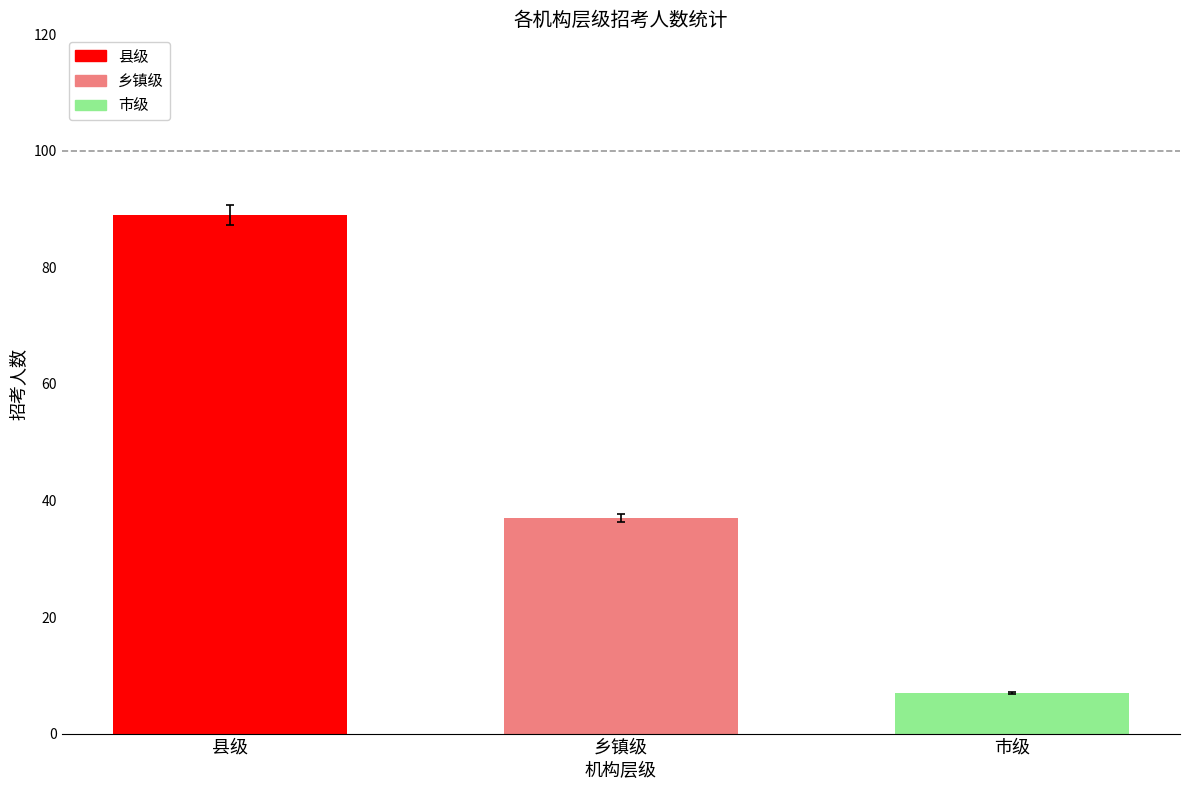

Reading right to left, extract all data points from this chart.

市级=7	乡镇级=37	县级=89